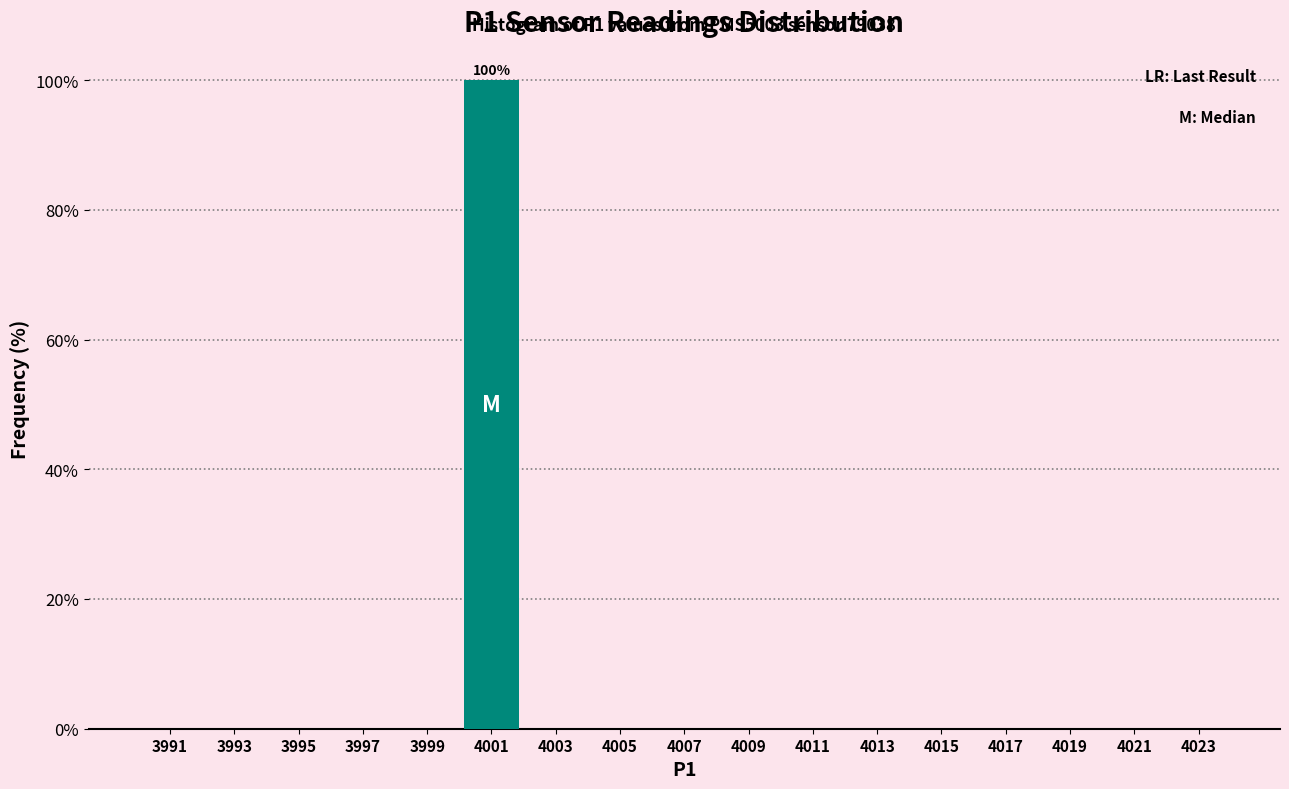

Which range on the x-axis has the tallest bar?

4000 to 4002